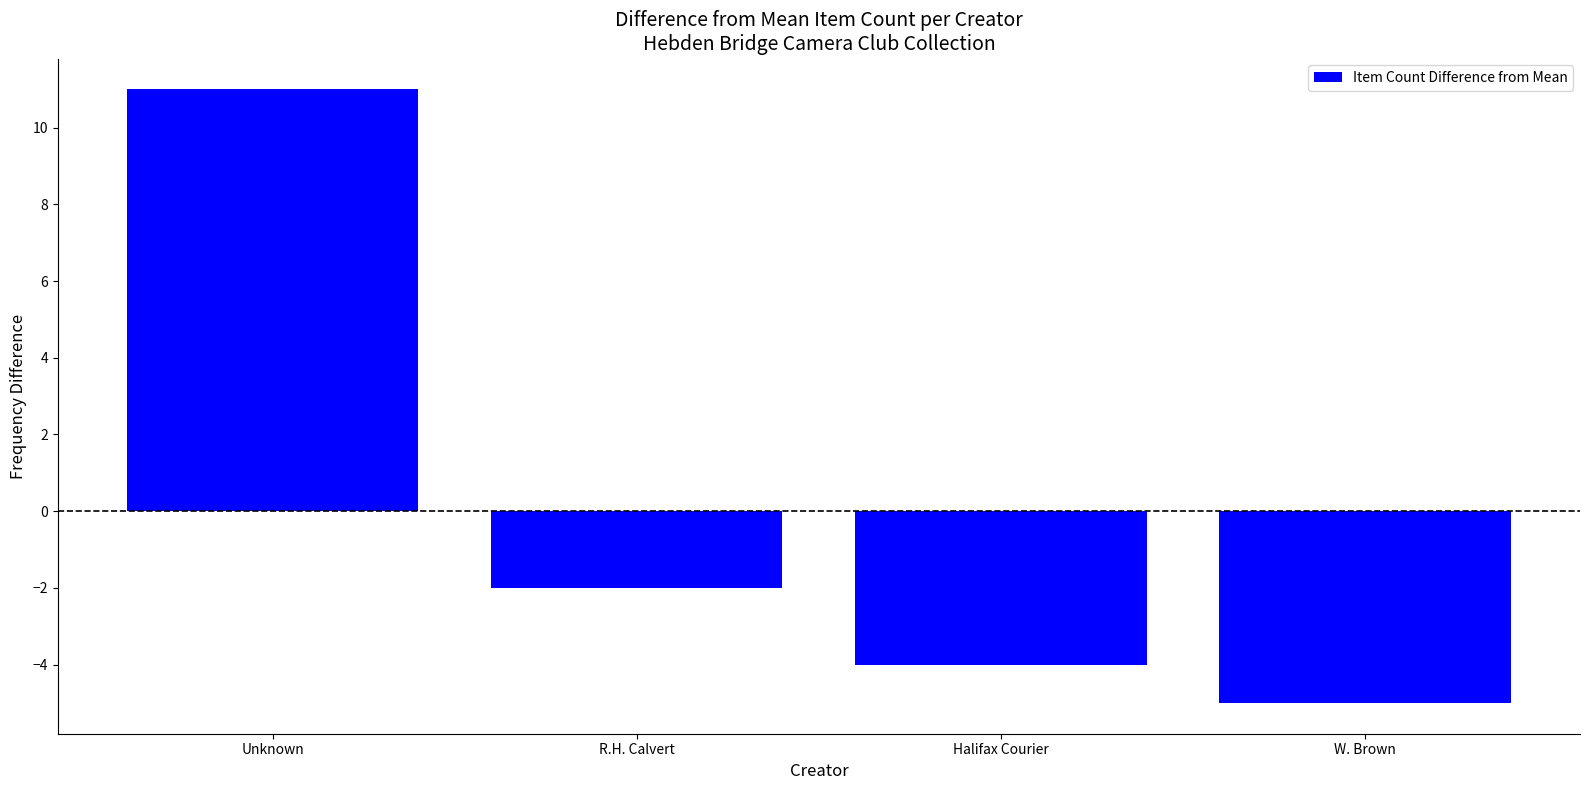

Count the number of values greater than -2.

1